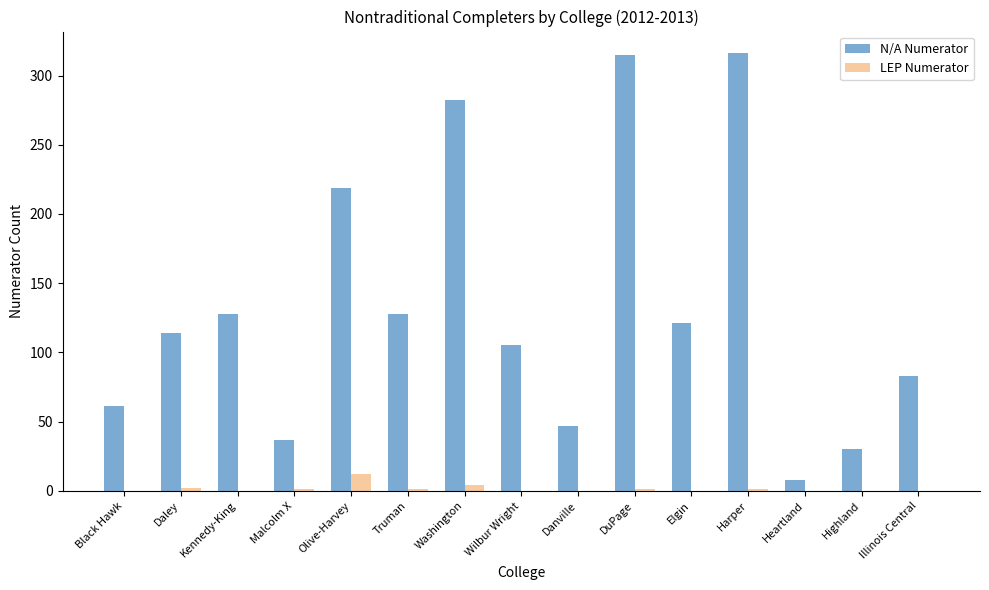

What is the total value across all series at Elgin?

121